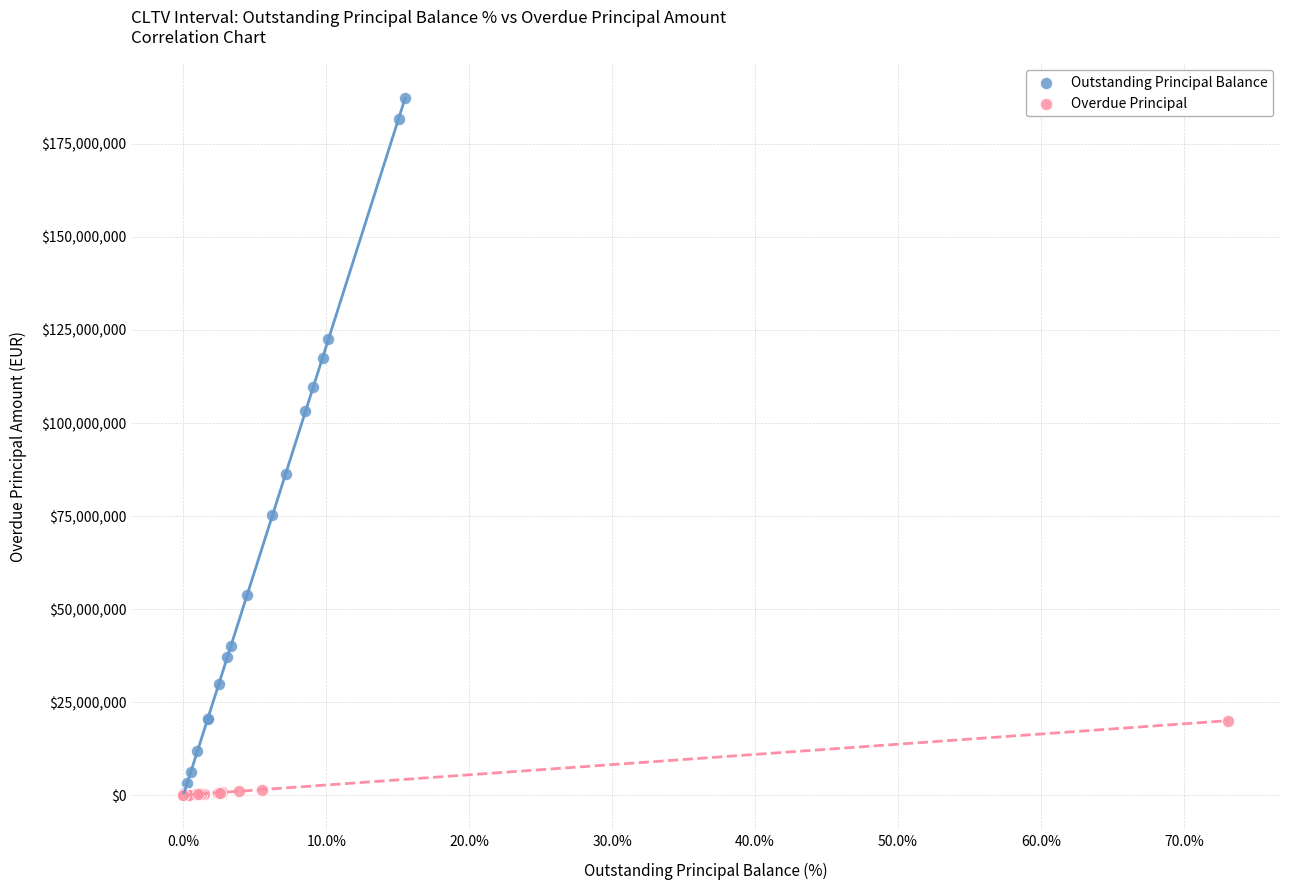

Which series reaches the maximum Y coordinate?

Outstanding Principal Balance